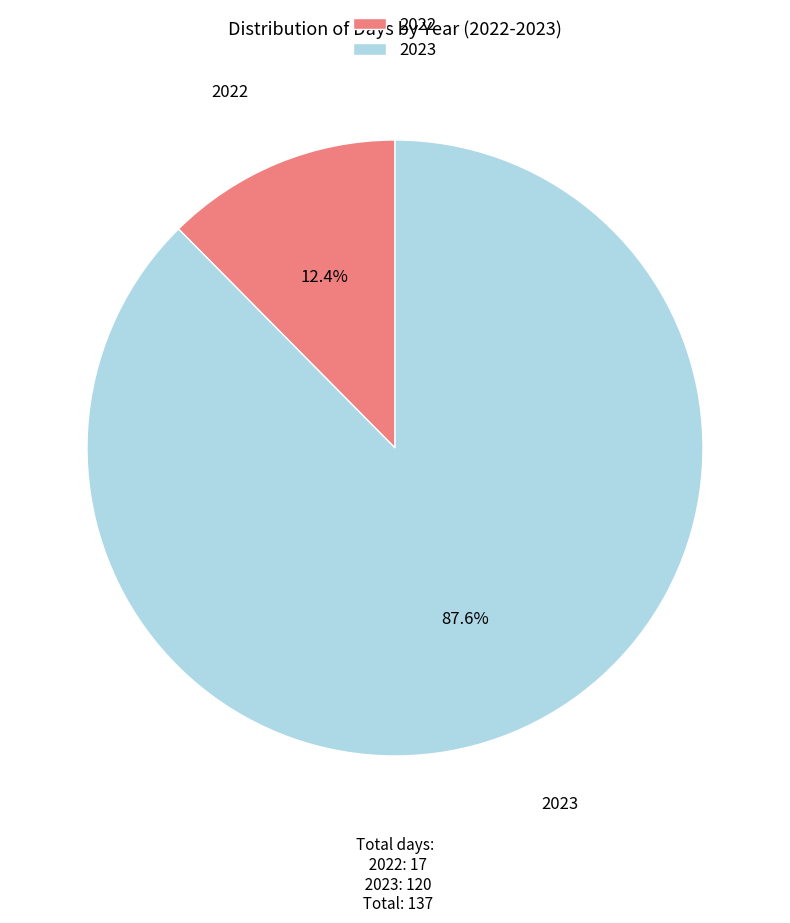

Between 2023 and 2022, which is larger?

2023